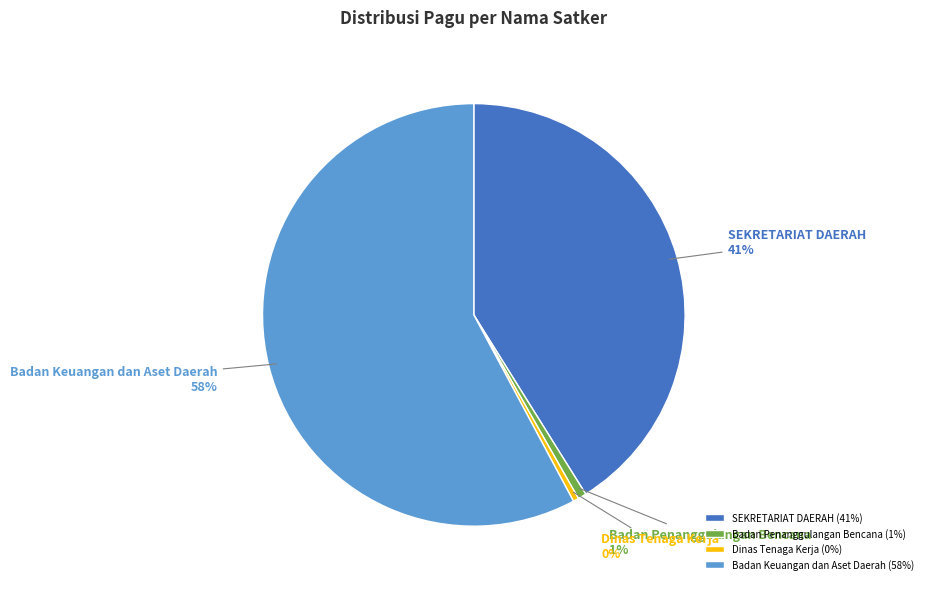

Count the number of slices in the pie.

4